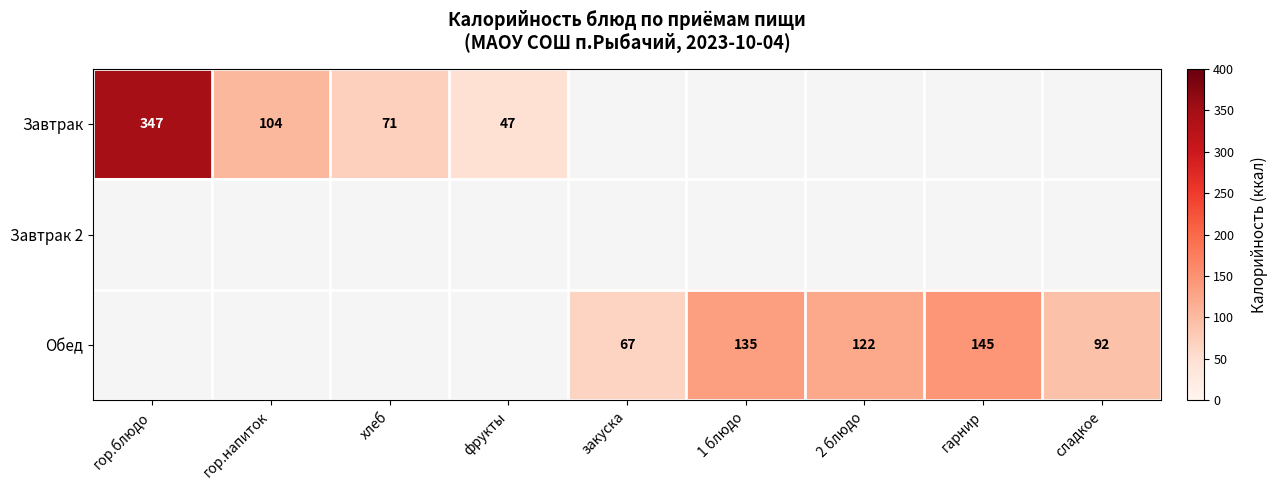

How many distinct data groups are displayed?

3